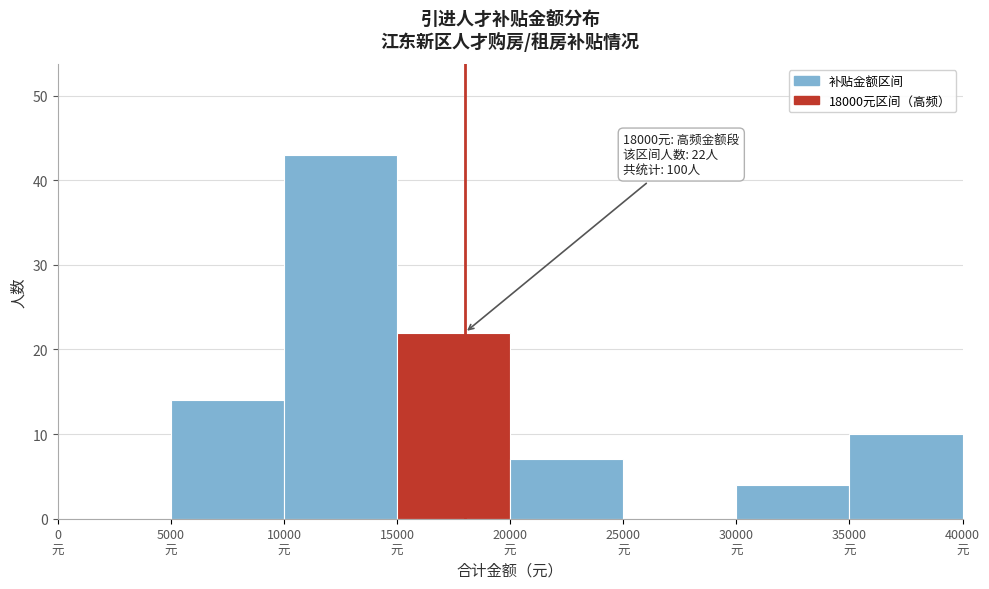

Which range on the x-axis has the tallest bar?

10000 to 15000